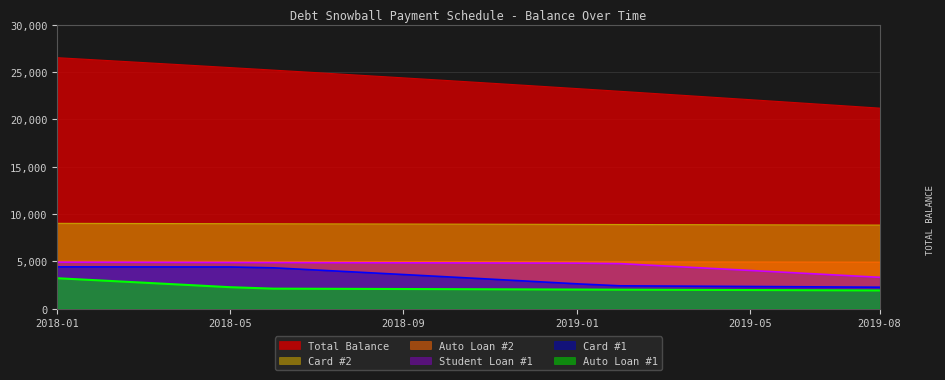

How many distinct data groups are displayed?

6